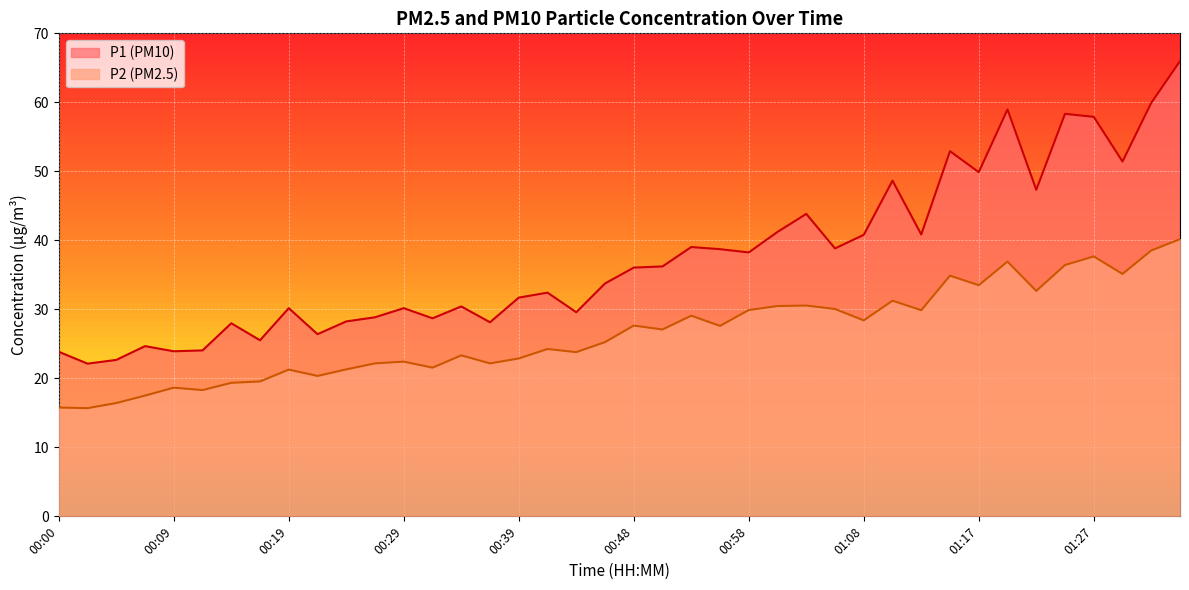

What is the total value across all series at 01:30?

86.6